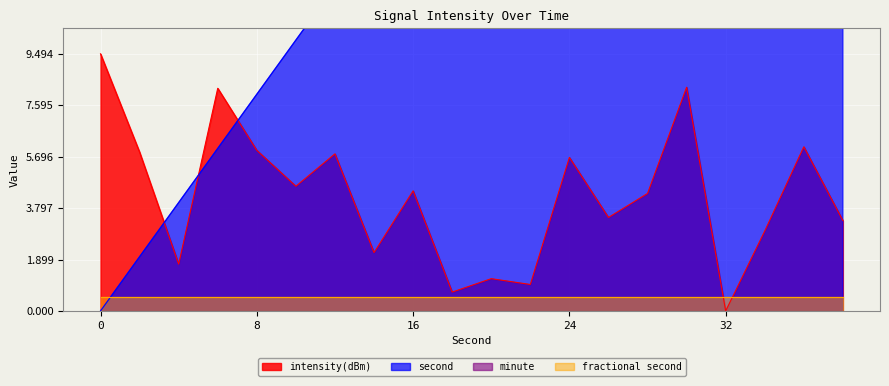

The intensity(dBm) series shows 8.7 at 8. True or false?

False